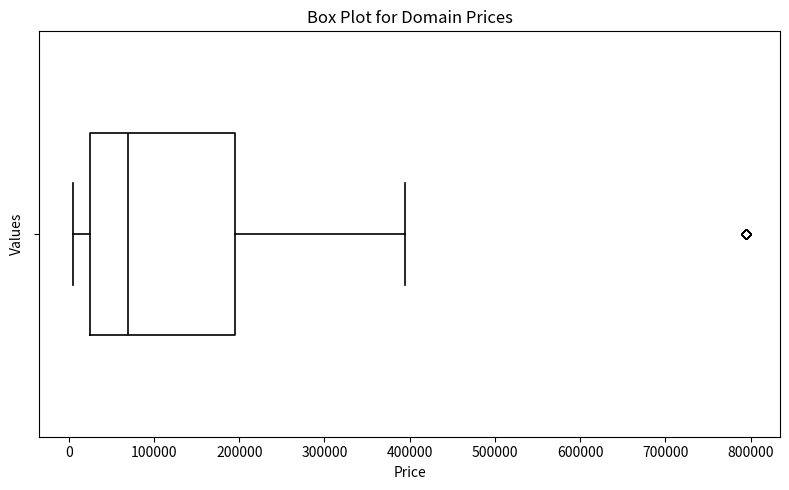

Transcribe this box plot: give where the median line is, the range the box spans, and where the two whiskers end, as read against the x-axis. The values are not printed on the chart, so give them approximately, as read against the axis.

median 70000, box 20000 to 190000, whiskers 0 to 390000